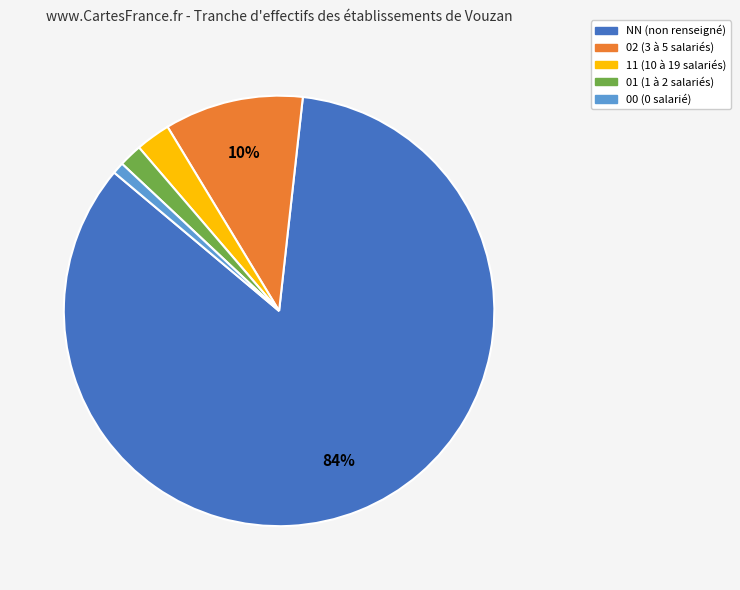

Which has a higher value, 00 or 11?

11